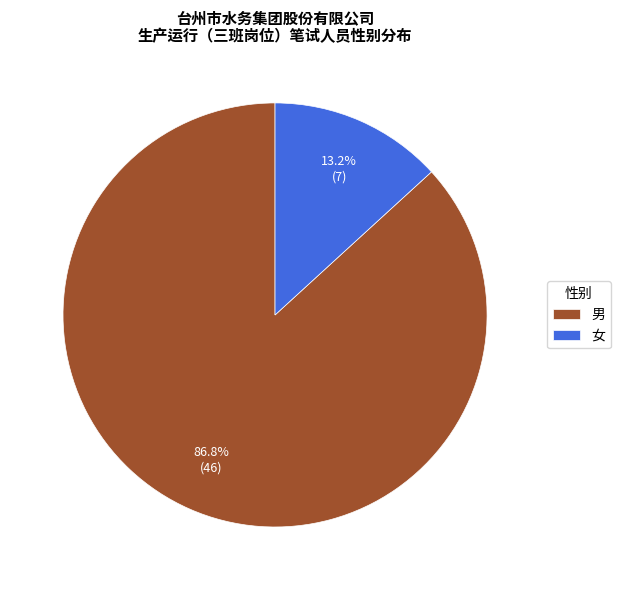

Which slice is the smallest?

女